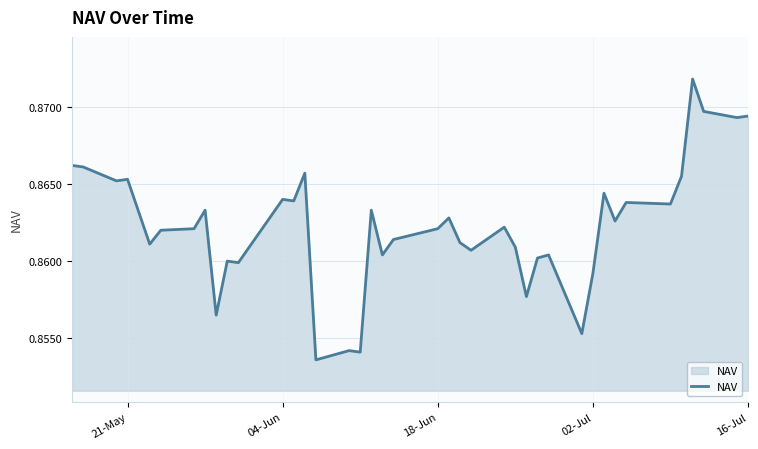

What is the value of the 10th point from the left?

0.9